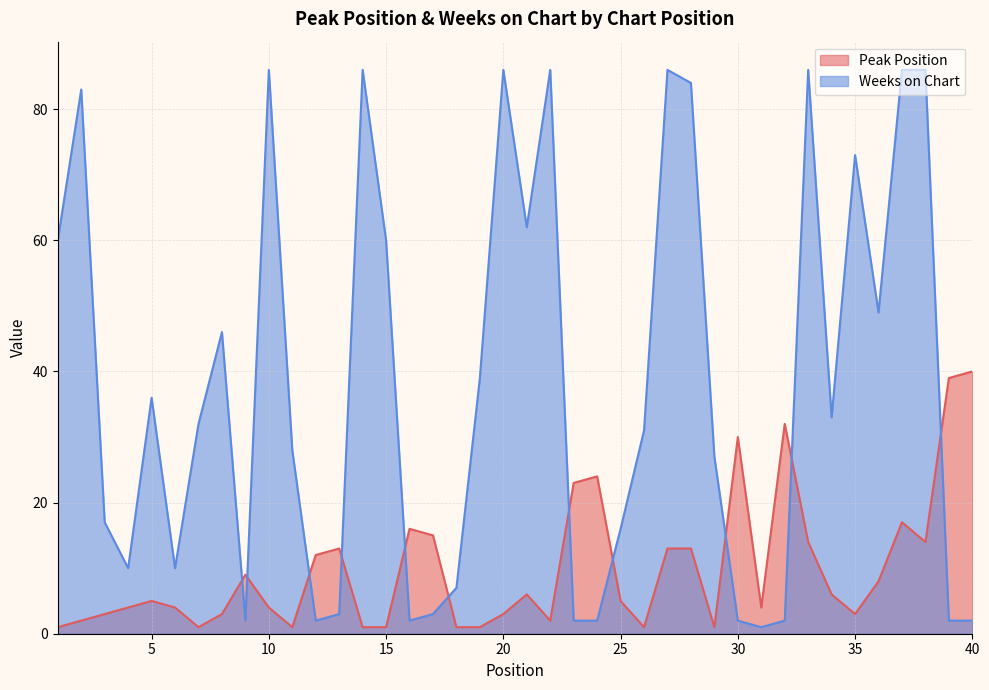

What is the approximate value of Peak Position at 26?

1